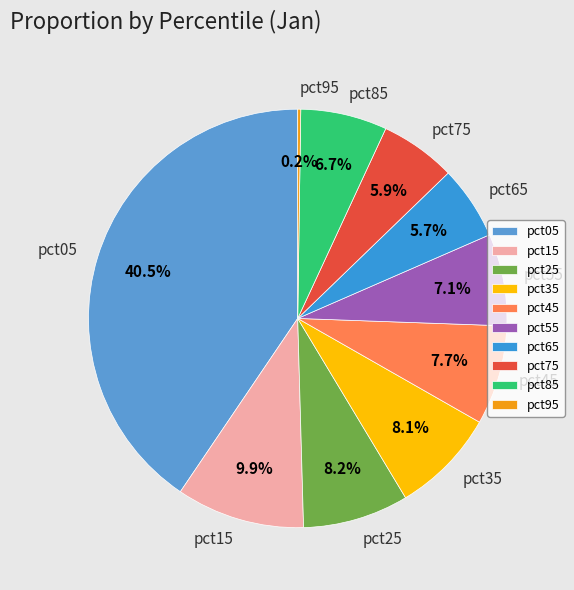

Which category has the biggest portion of the pie?

pct05